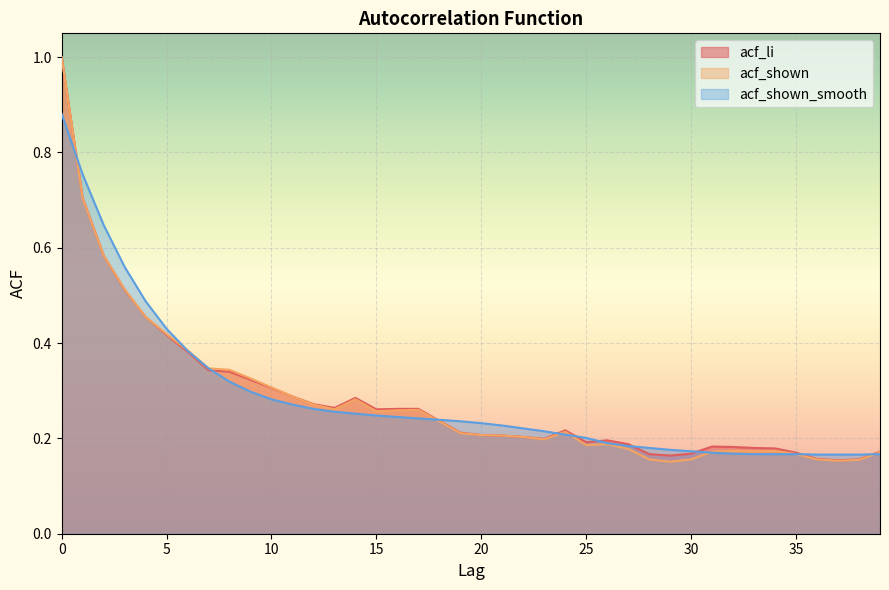

Which series has the largest total across all categories?

acf_shown_smooth